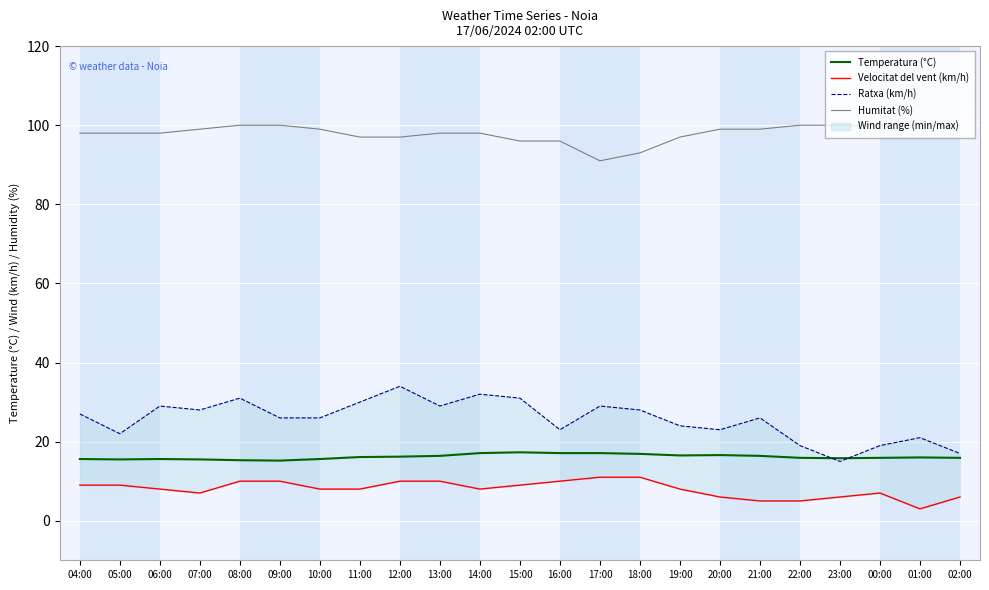

Reading left to right, extract all data points from this chart.

Temperatura (°C): 04:00=15.6	05:00=15.5	06:00=15.6	07:00=15.5	08:00=15.3	09:00=15.2	10:00=15.6	11:00=16.1	12:00=16.2	13:00=16.4	14:00=17.1	15:00=17.3	16:00=17.1	17:00=17.1	18:00=16.9	19:00=16.5	20:00=16.6	21:00=16.4	22:00=15.9	23:00=15.8	00:00=15.9	01:00=16.0	02:00=15.9
Velocitat del vent (km/h): 04:00=9.0	05:00=9.0	06:00=8.0	07:00=7.0	08:00=10.0	09:00=10.0	10:00=8.0	11:00=8.0	12:00=10.0	13:00=10.0	14:00=8.0	15:00=9.0	16:00=10.0	17:00=11.0	18:00=11.0	19:00=8.0	20:00=6.0	21:00=5.0	22:00=5.0	23:00=6.0	00:00=7.0	01:00=3.0	02:00=6.0
Ratxa (km/h): 04:00=27.0	05:00=22.0	06:00=29.0	07:00=28.0	08:00=31.0	09:00=26.0	10:00=26.0	11:00=30.0	12:00=34.0	13:00=29.0	14:00=32.0	15:00=31.0	16:00=23.0	17:00=29.0	18:00=28.0	19:00=24.0	20:00=23.0	21:00=26.0	22:00=19.0	23:00=15.0	00:00=19.0	01:00=21.0	02:00=17.0
Humitat (%): 04:00=98.0	05:00=98.0	06:00=98.0	07:00=99.0	08:00=100.0	09:00=100.0	10:00=99.0	11:00=97.0	12:00=97.0	13:00=98.0	14:00=98.0	15:00=96.0	16:00=96.0	17:00=91.0	18:00=93.0	19:00=97.0	20:00=99.0	21:00=99.0	22:00=100.0	23:00=100.0	00:00=100.0	01:00=100.0	02:00=100.0